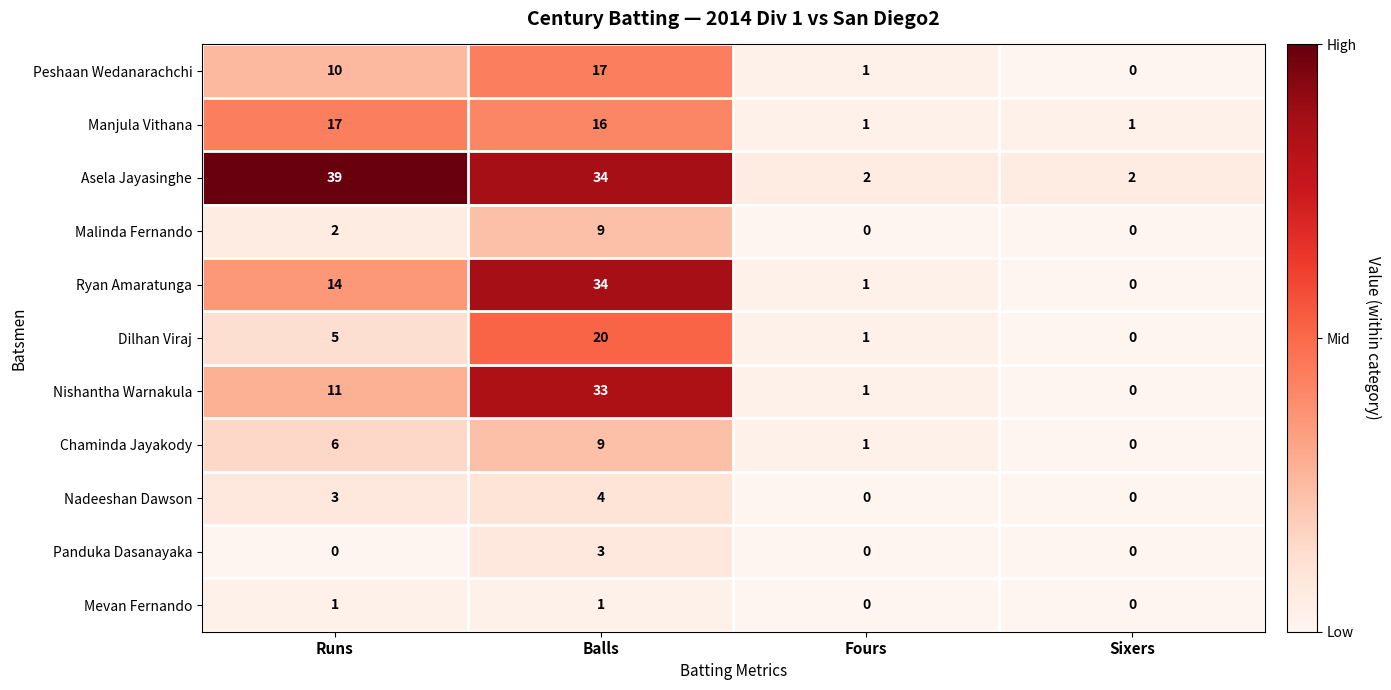

At which category is the sum across all series the highest?

Balls